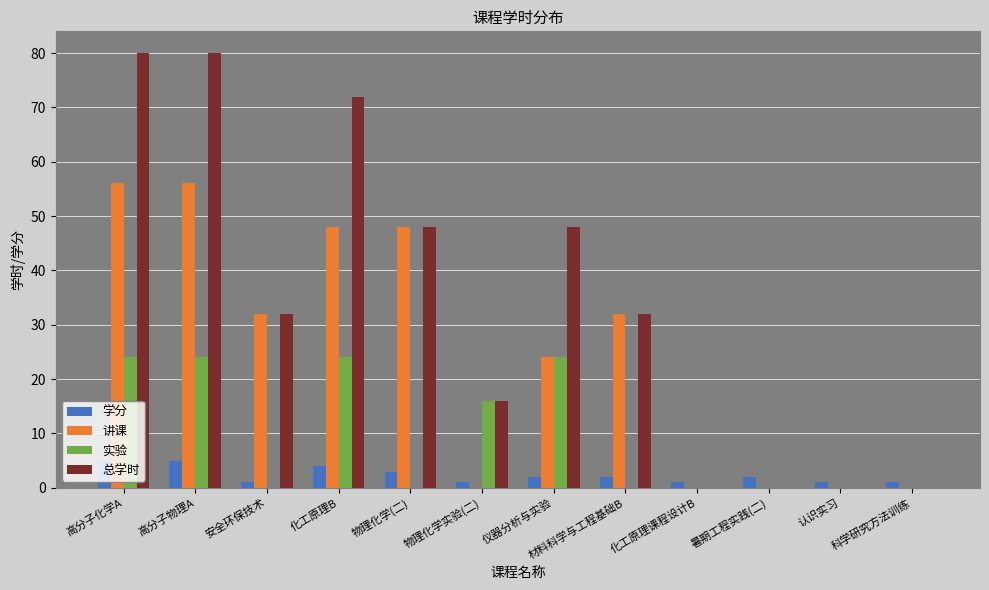

Which series has the largest total across all categories?

总学时